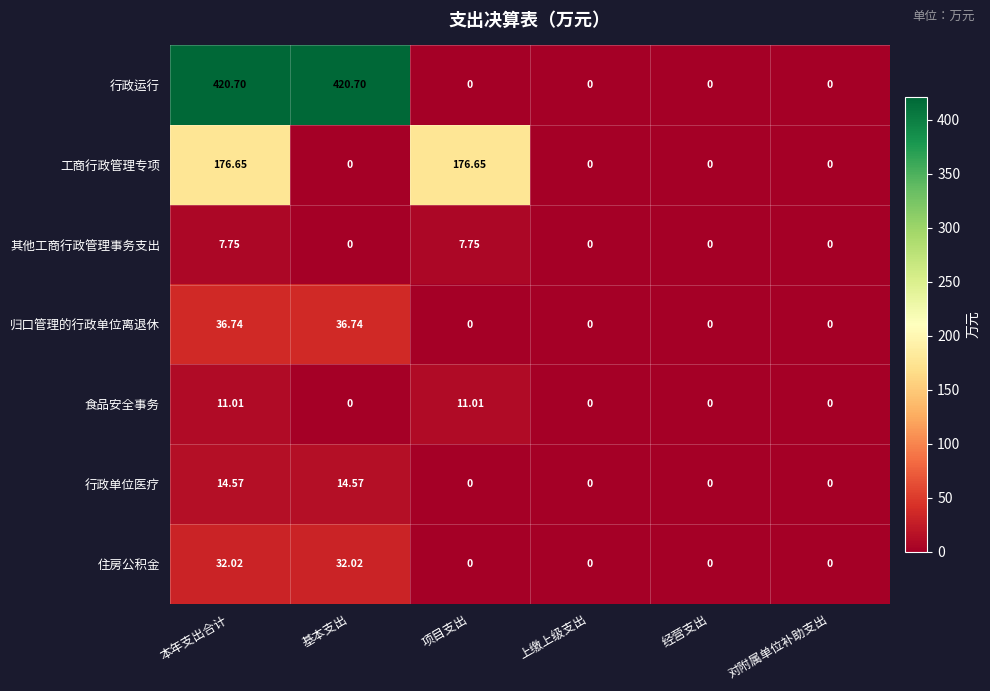

Which series has the widest spread of values?

行政运行